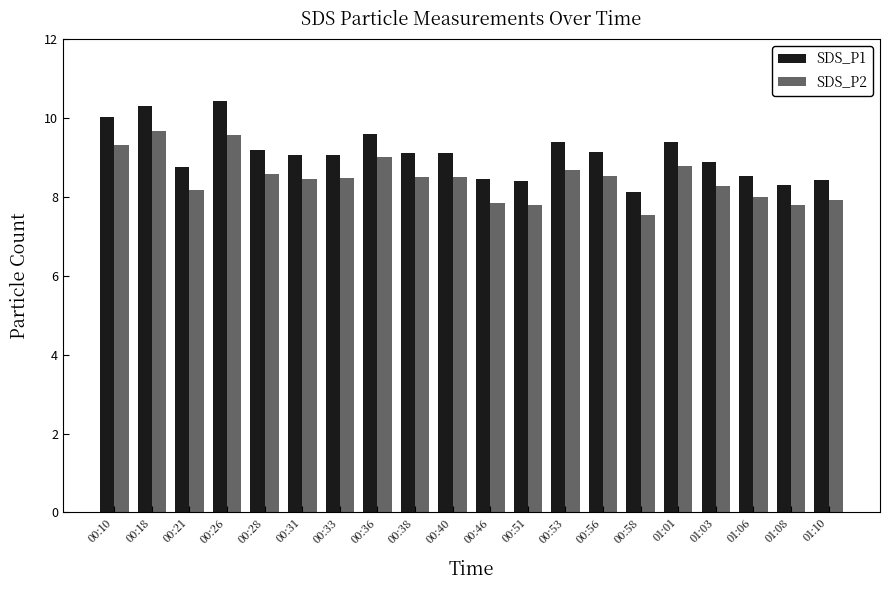

What is the smallest value displayed?

7.5